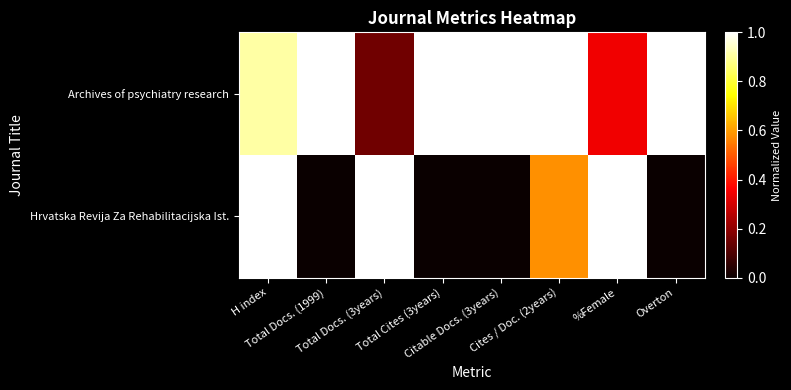

Rank the series by their average value, from lowest to highest.

Hrvatska Revija Za Rehabilitacijska Ist., Archives of psychiatry research